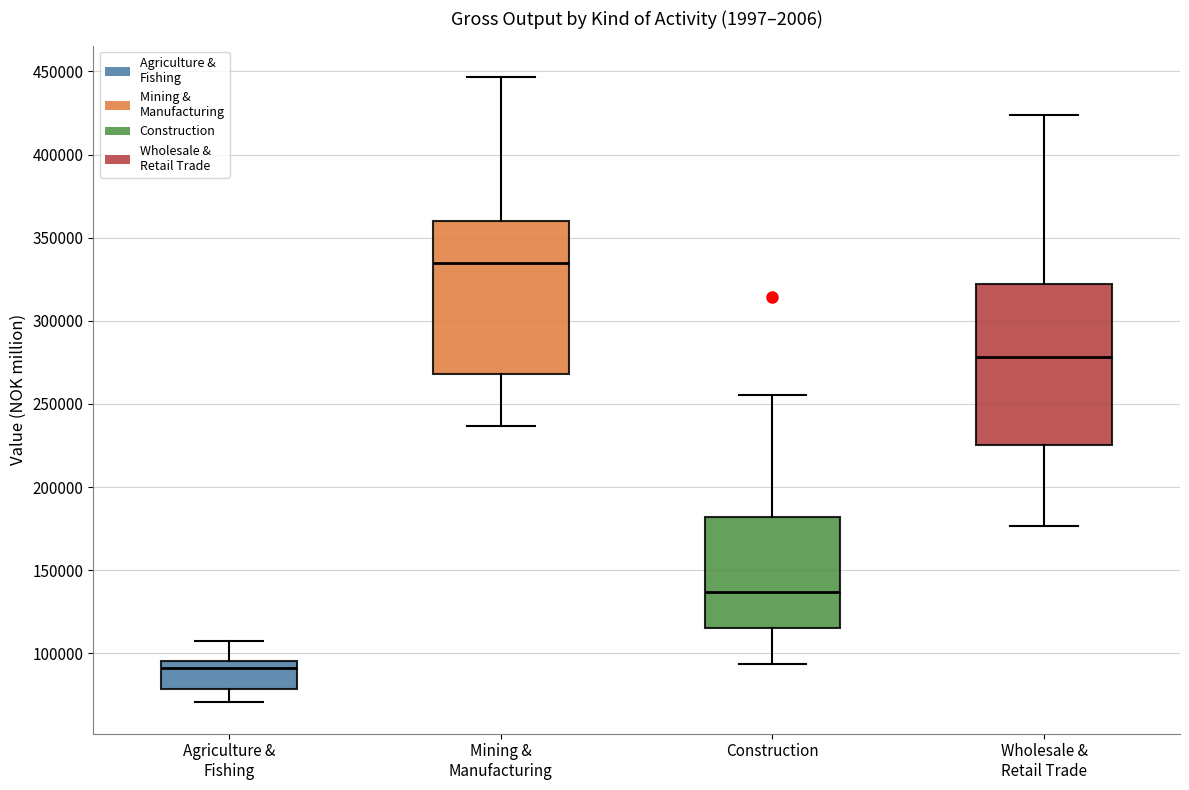

Which box has the highest median line?

Mining & Manufacturing